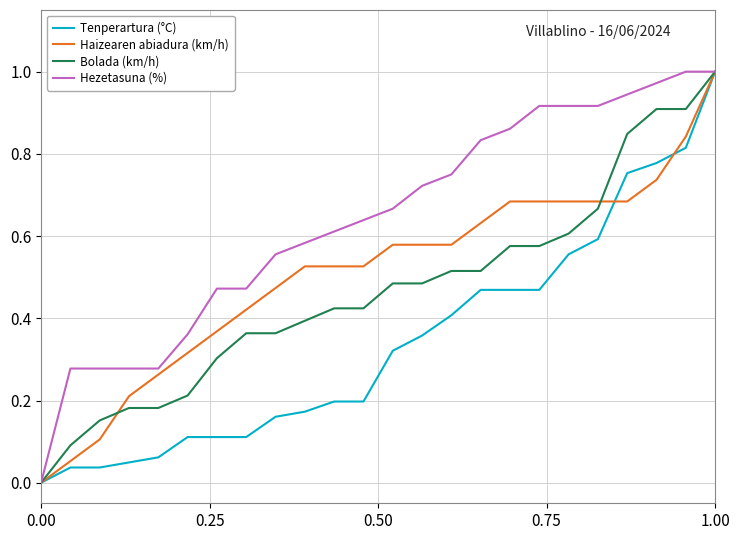

Which series has the largest total across all categories?

Hezetasuna (%)